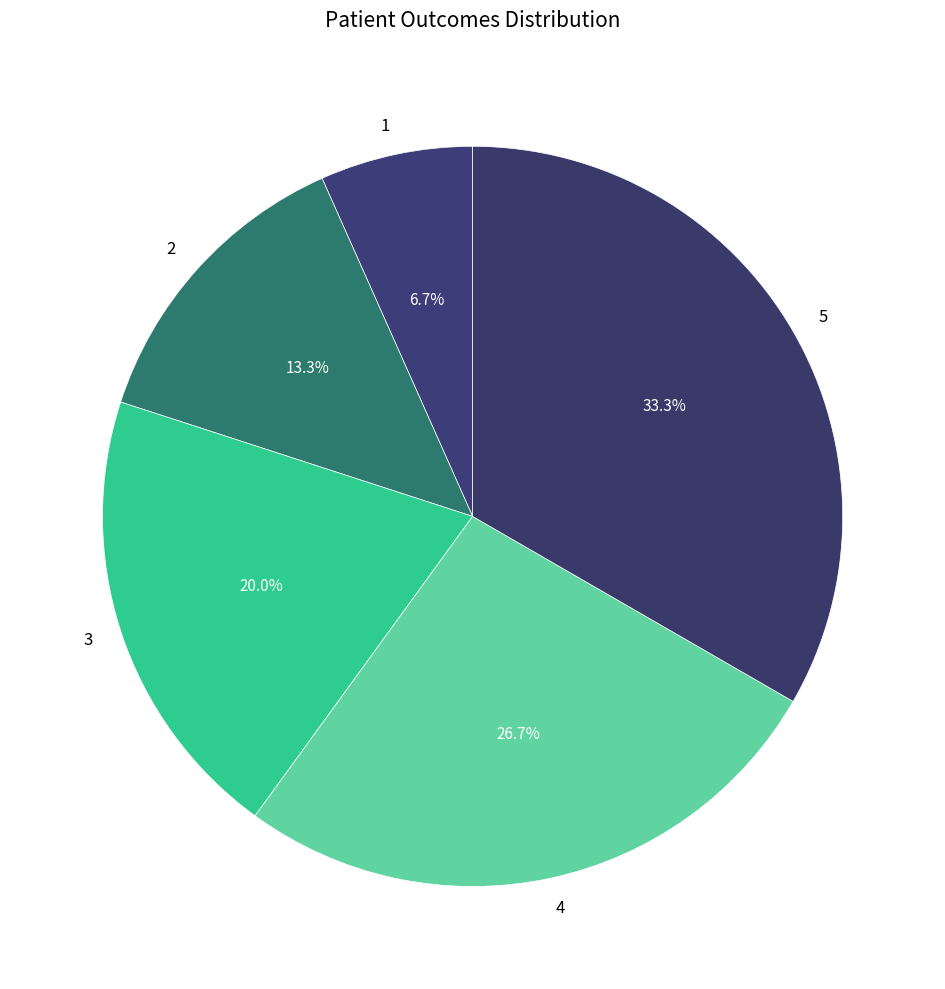

Does 3 represent more than half of the total?

No